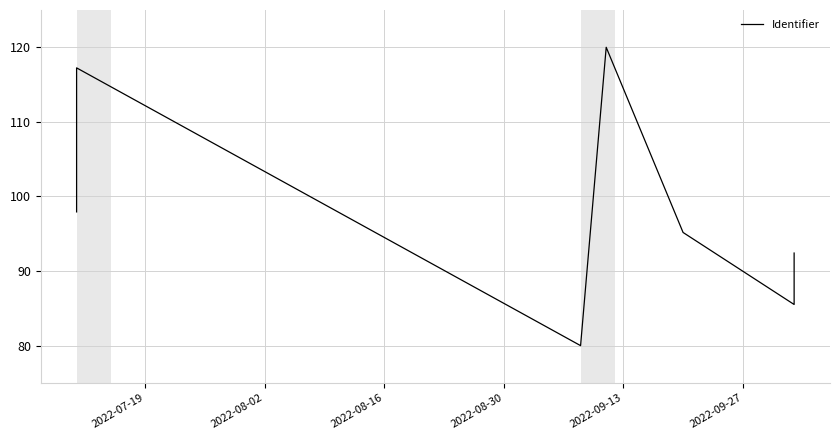

What is the difference between the second highest and minimum values?

37.2